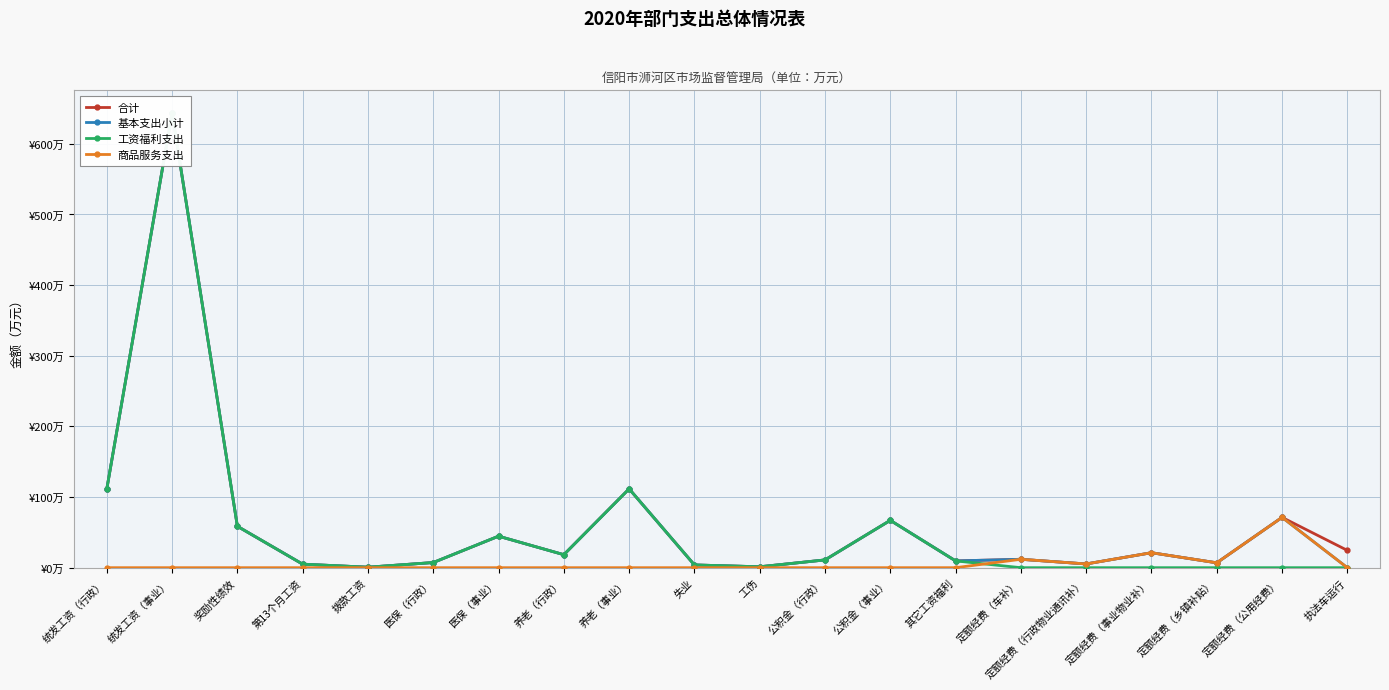

Reading right to left, transcribe all the data shown in this chart.

合计: 24.5	71.2	6.9	21.2	5.3	11.9	9.6	67.0	11.0	1.3	3.9	111.6	18.4	44.6	7.3	0.7	5.0	58.6	643.5	111.4
基本支出小计: 0.0	71.2	6.9	21.2	5.3	11.9	9.6	67.0	11.0	1.3	3.9	111.6	18.4	44.6	7.3	0.7	5.0	58.6	643.5	111.4
工资福利支出: 0.0	0.0	0.0	0.0	0.0	0.0	9.6	67.0	11.0	1.3	3.9	111.6	18.4	44.6	7.3	0.7	5.0	58.6	643.5	111.4
商品服务支出: 0.0	71.2	6.9	21.2	5.3	11.9	0.0	0.0	0.0	0.0	0.0	0.0	0.0	0.0	0.0	0.0	0.0	0.0	0.0	0.0